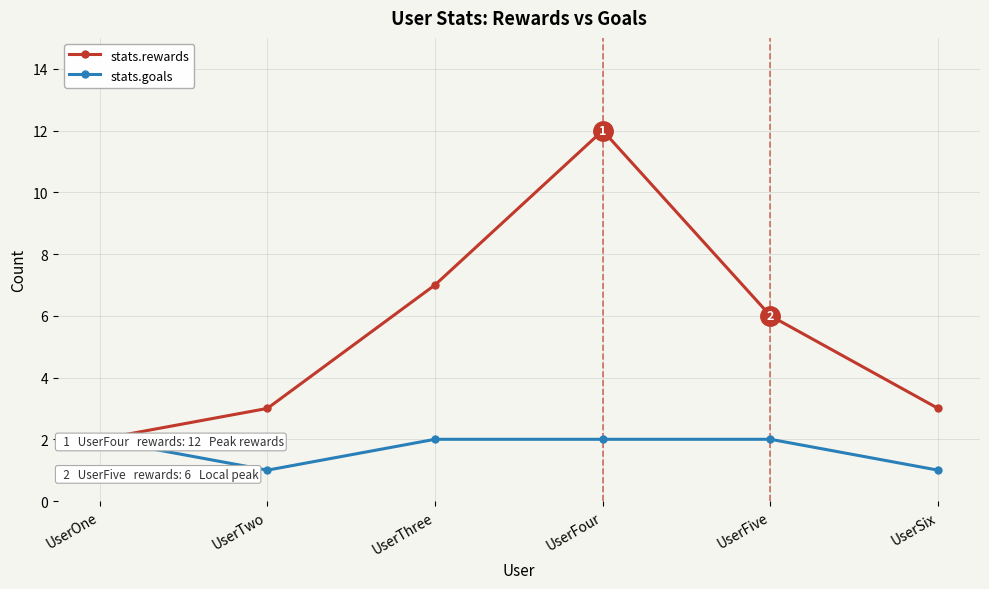

List the labels in order of stats.rewards value, largest first.

UserFour, UserThree, UserFive, UserTwo, UserSix, UserOne